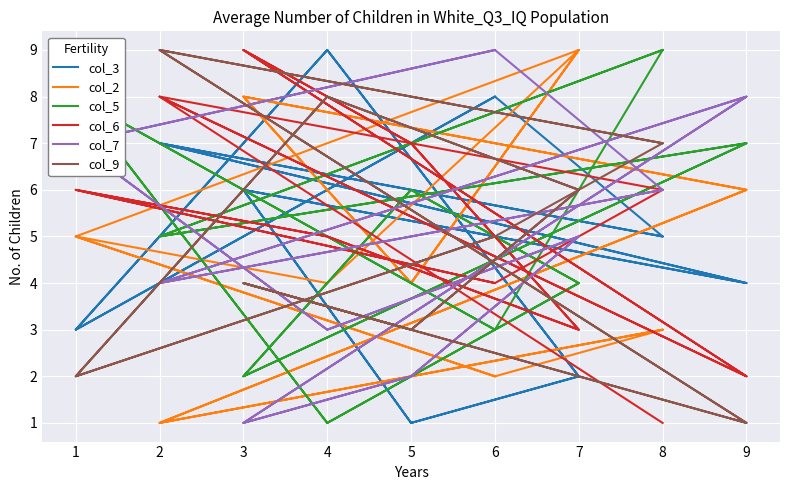

What is the value of the col_9 point at the 7th from the left?

1